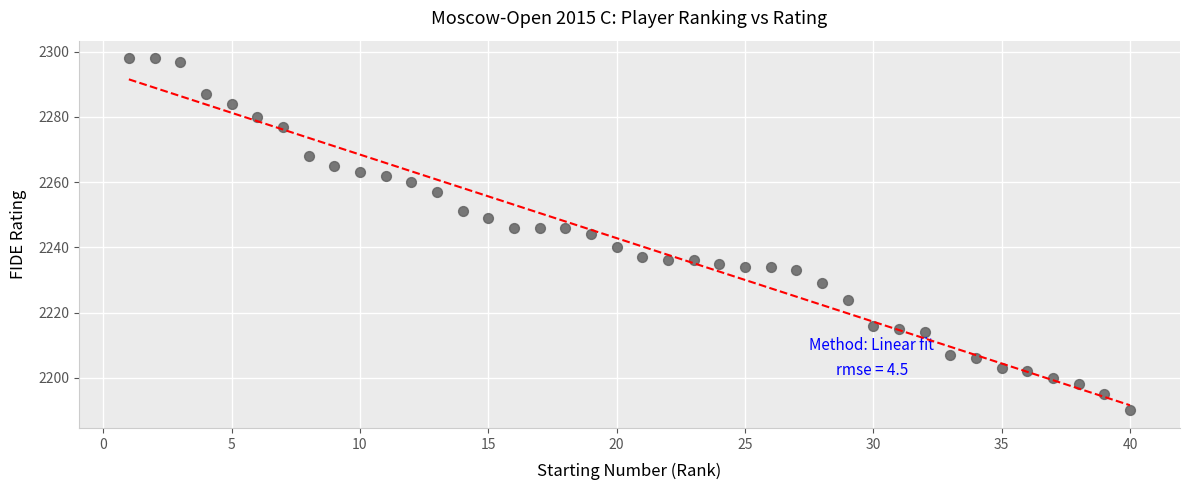

What is the range of Y values (max minus min)?

108